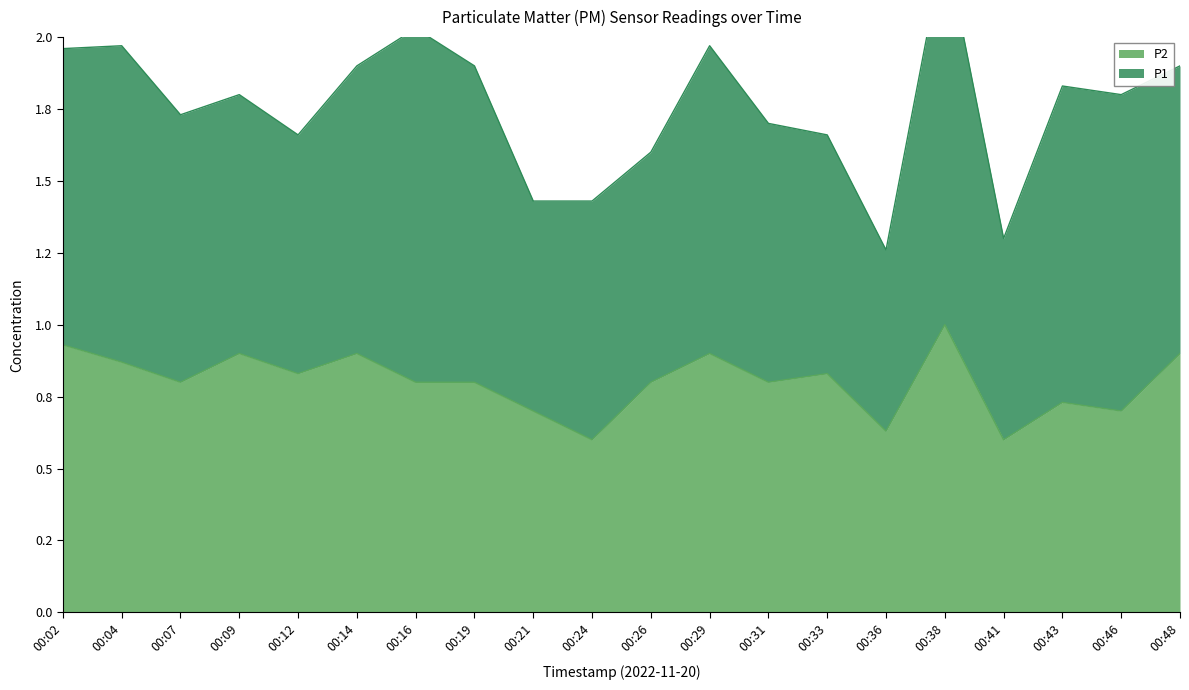

What is the sum of the values at 00:02 and 00:26?

1.7